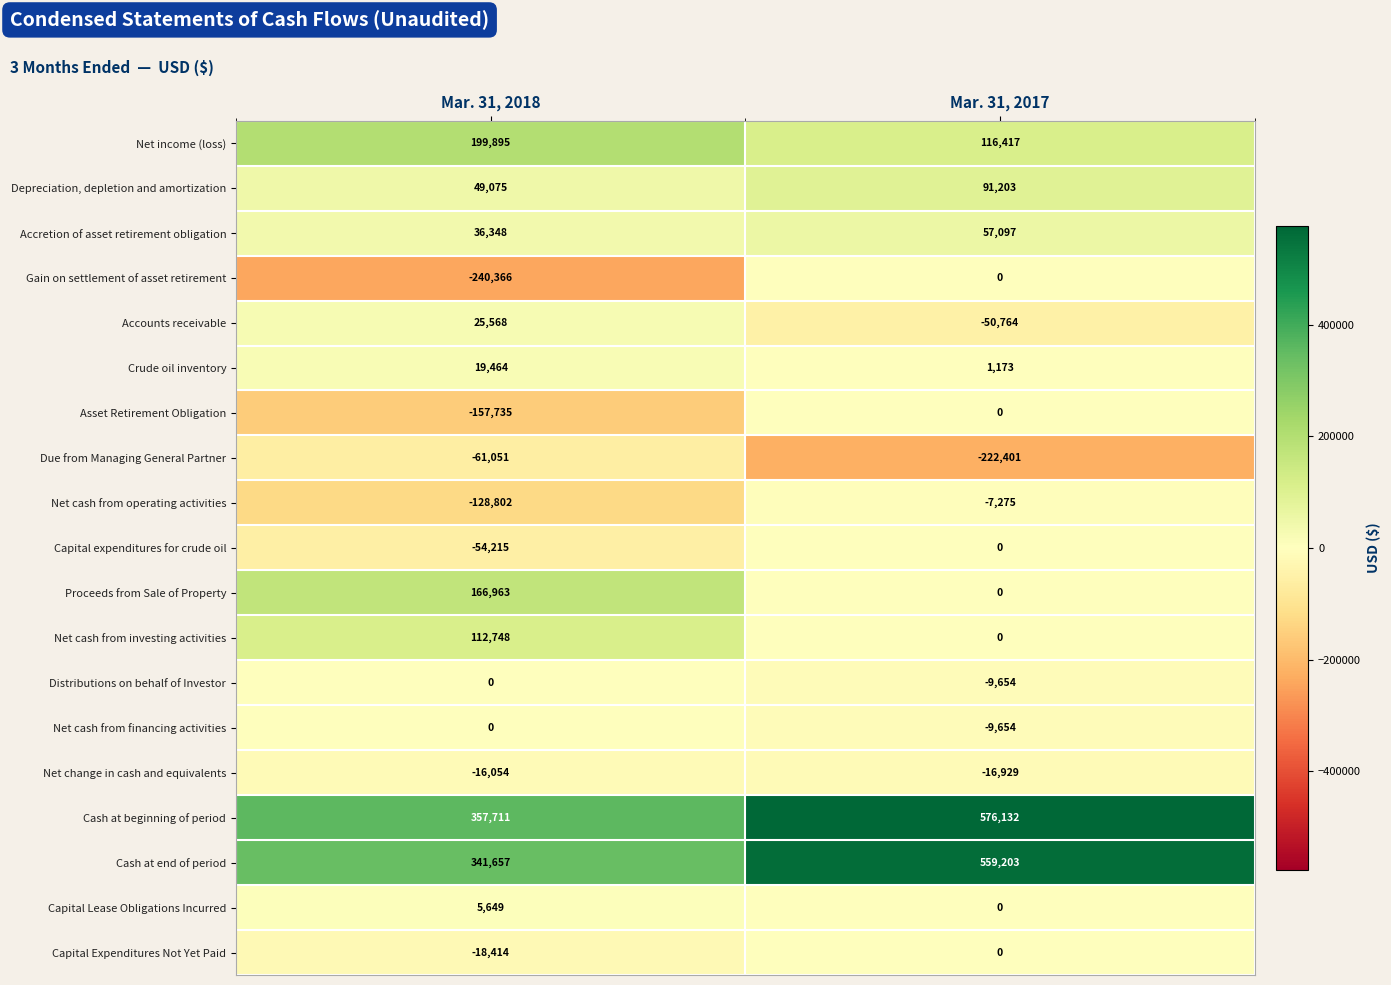

List the labels in order of Cash at end of period value, largest first.

Mar. 31, 2017, Mar. 31, 2018